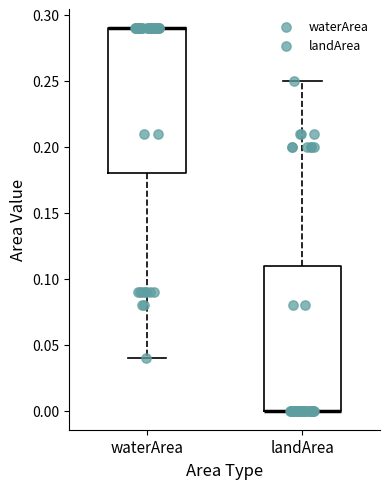

Reading left to right, transcribe this box plot: for each box, give where its median line is, the range the box spans, and where its two whiskers end, as read against the y-axis. The values are not printed on the chart, so give them approximately, as read against the axis.

waterArea: median 0.29 (drawn on the box's upper edge), box 0.18 to 0.29, whiskers 0.04 to 0.29
landArea: median 0.00 (drawn on the box's lower edge), box 0.00 to 0.11, whiskers 0.00 to 0.25